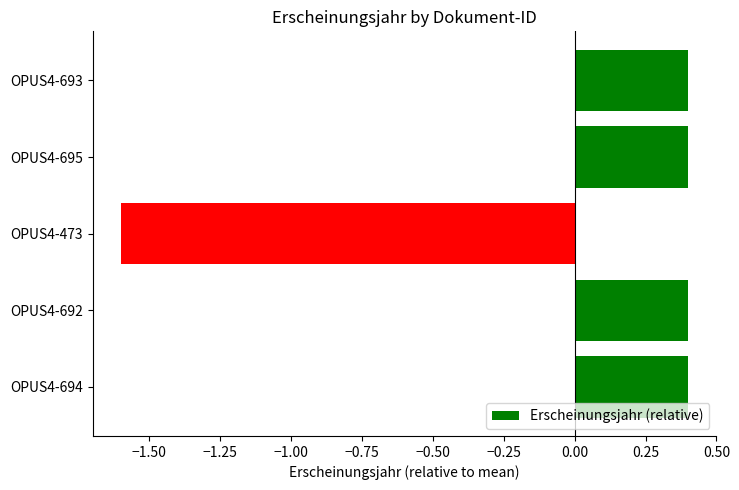

Reading bottom to top, list all the values displayed in this chart.

0.4	0.4	-1.6	0.4	0.4